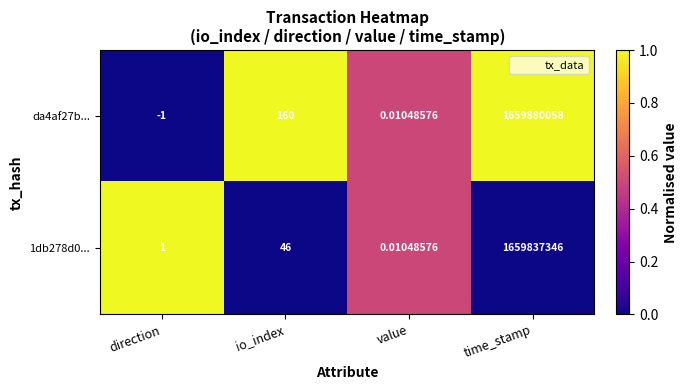

What is the spread (max minus min) of values at time_stamp?

42712.0